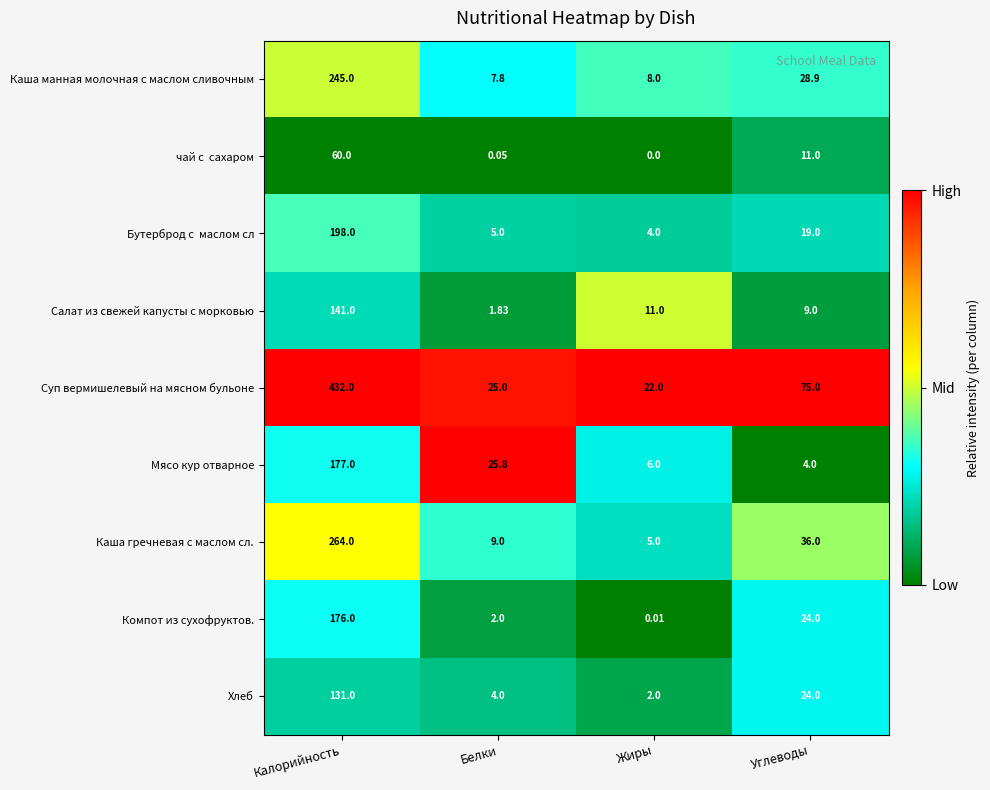

At which category is the sum across all series the highest?

Калорийность